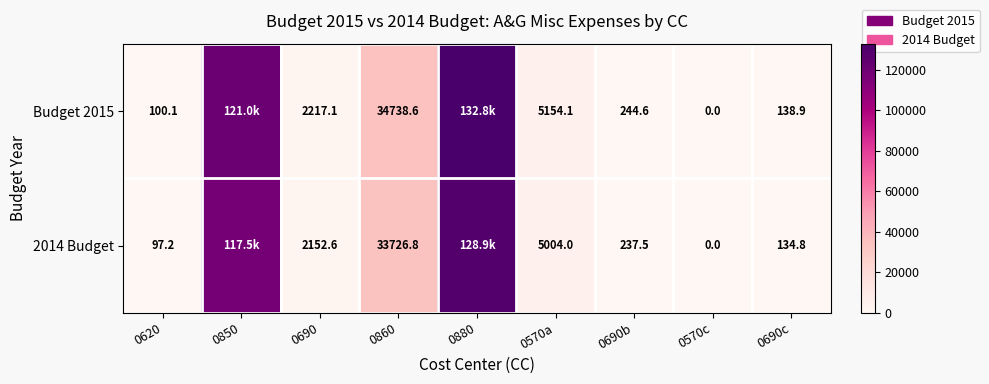

How many data points in 2014 Budget are above 2152?

5